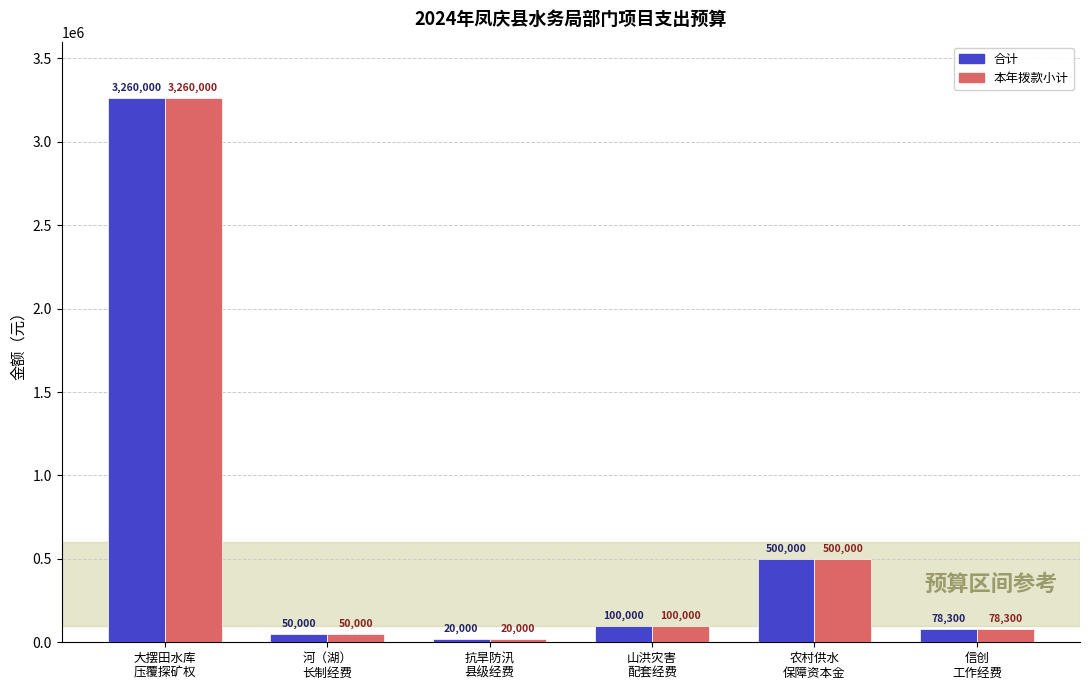

What is the greatest value displayed?

3260000